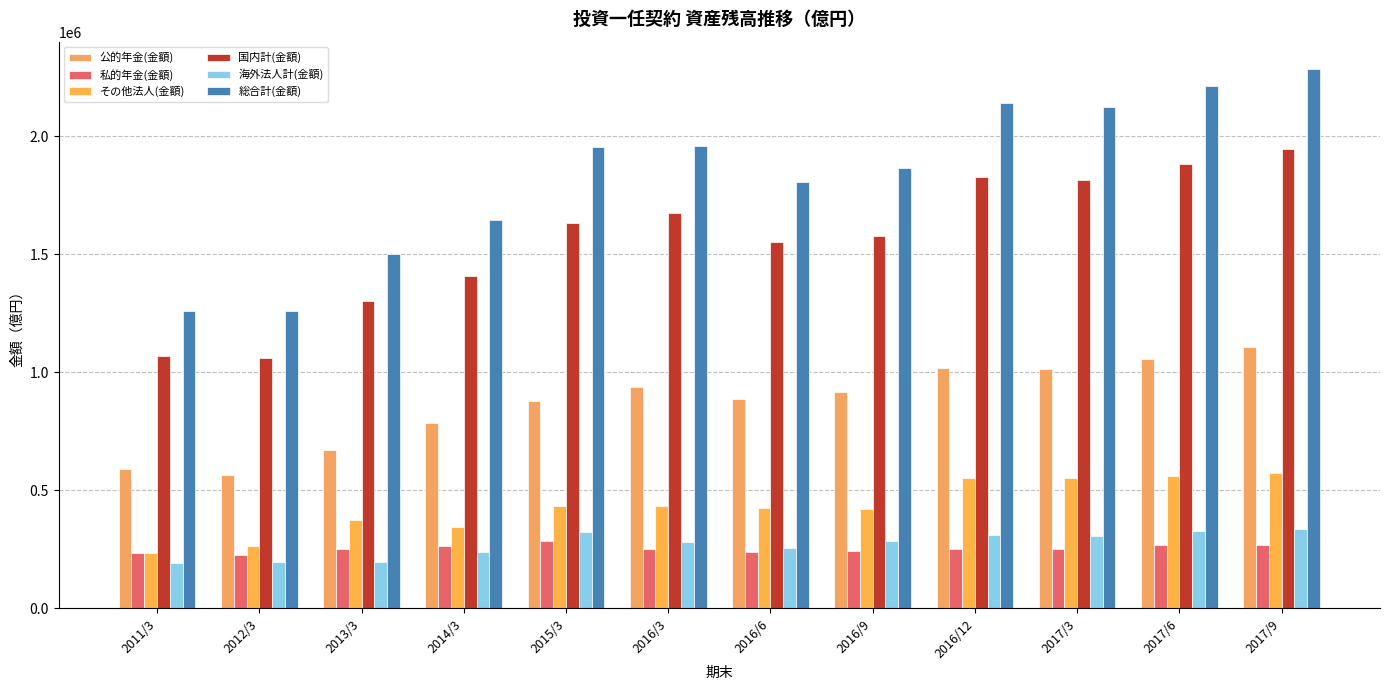

How many bars are there in total?

72